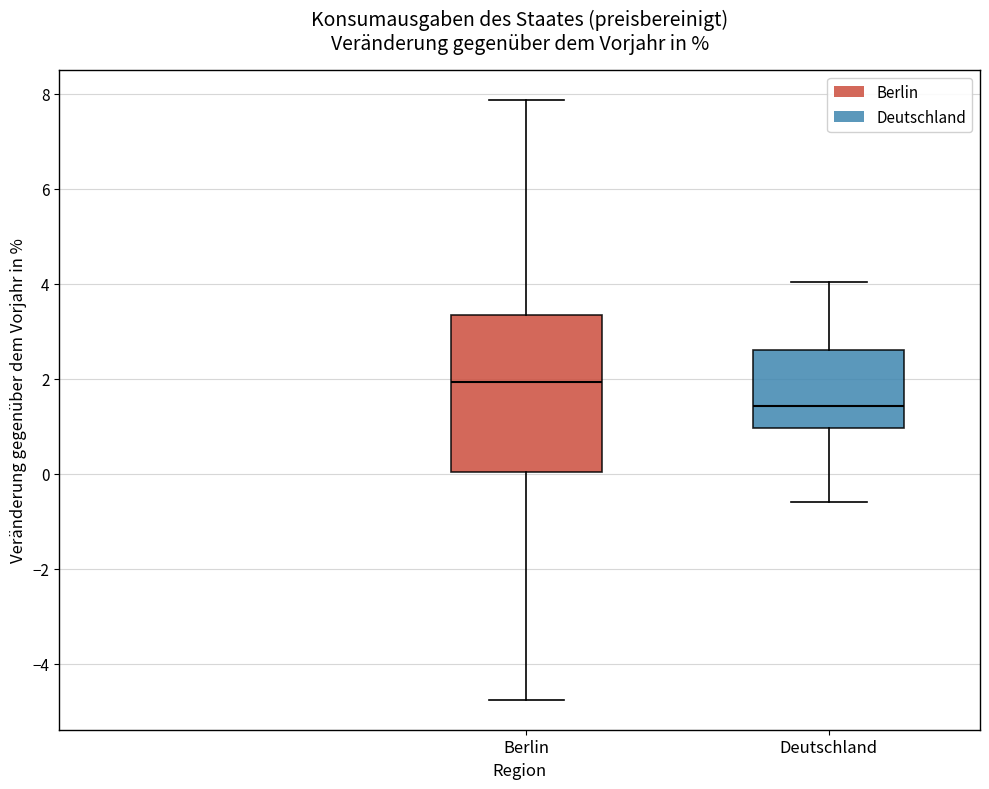

Which box is the tallest, from its lower edge to its upper edge?

Berlin